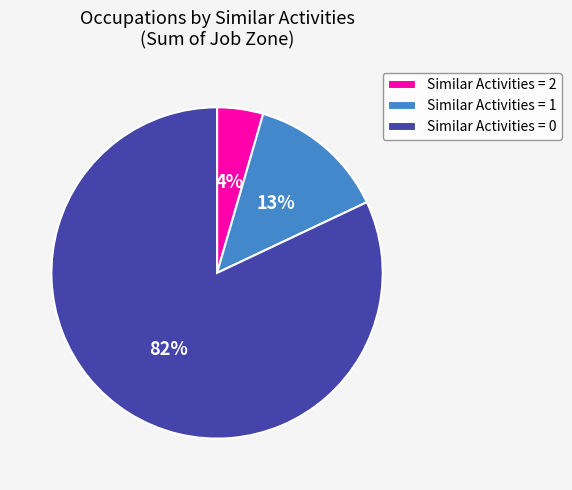

The Similar Activities = 1 slice represents 7% of the pie. True or false?

False